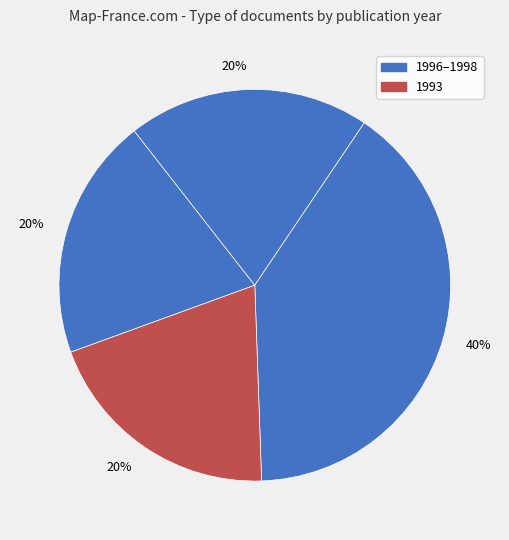

Count the number of slices in the pie.

4